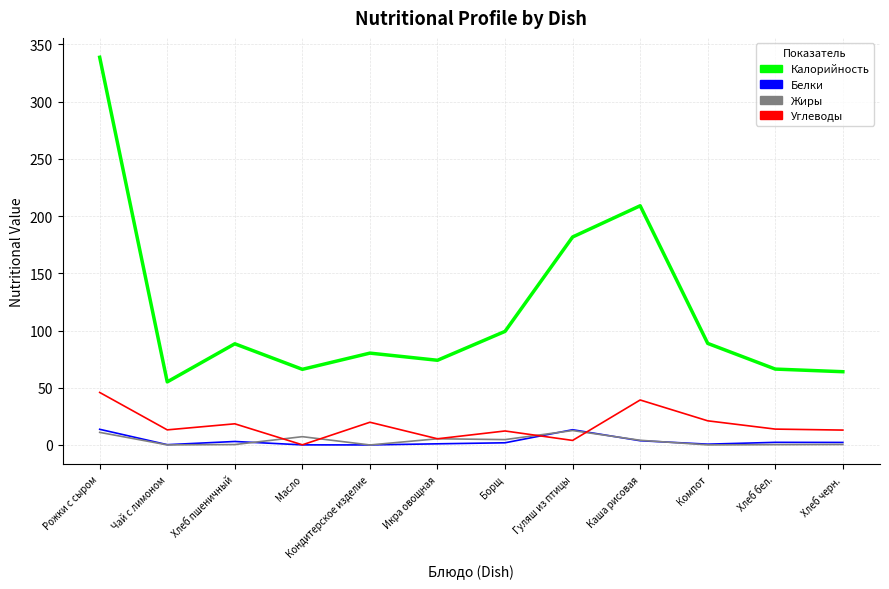

Does the chart have visible grid lines?

Yes